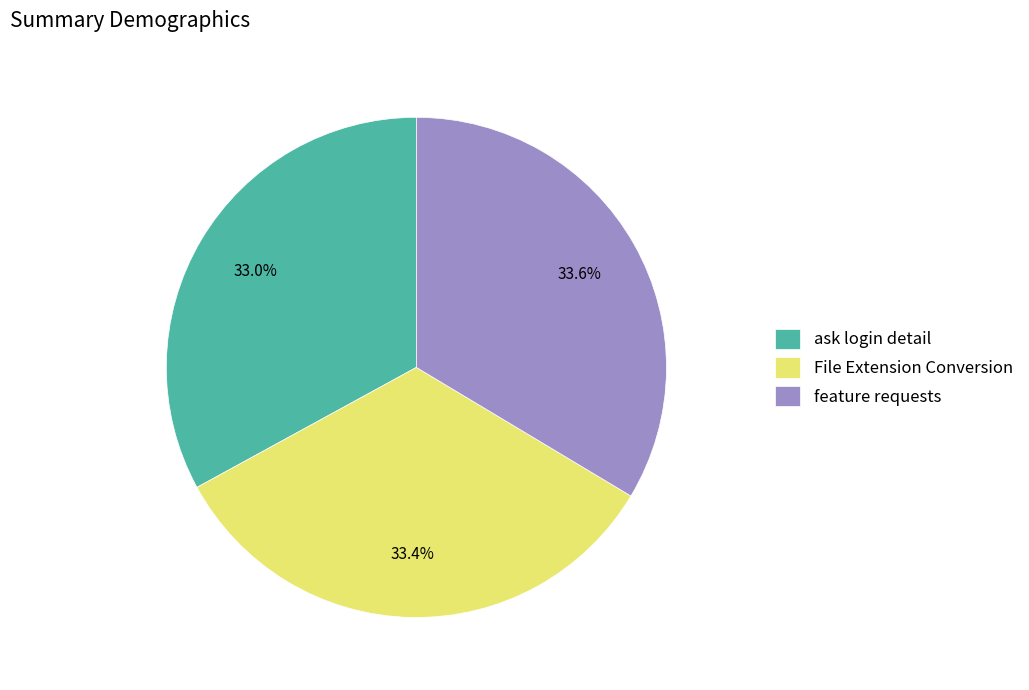

True or false: ask login detail accounts for 33% of the total.

True